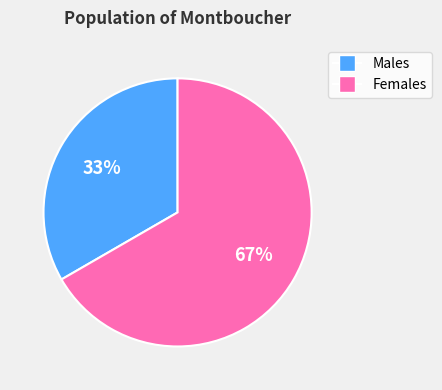

To the nearest percent, what is the average slice percentage?

50%